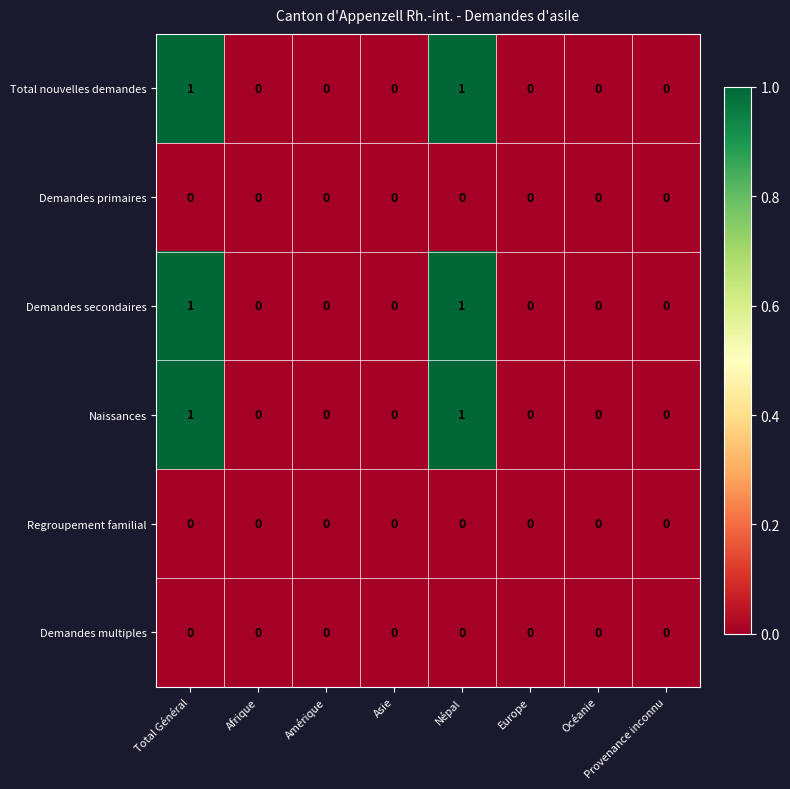

The Total nouvelles demandes series shows 1 at Népal. True or false?

True